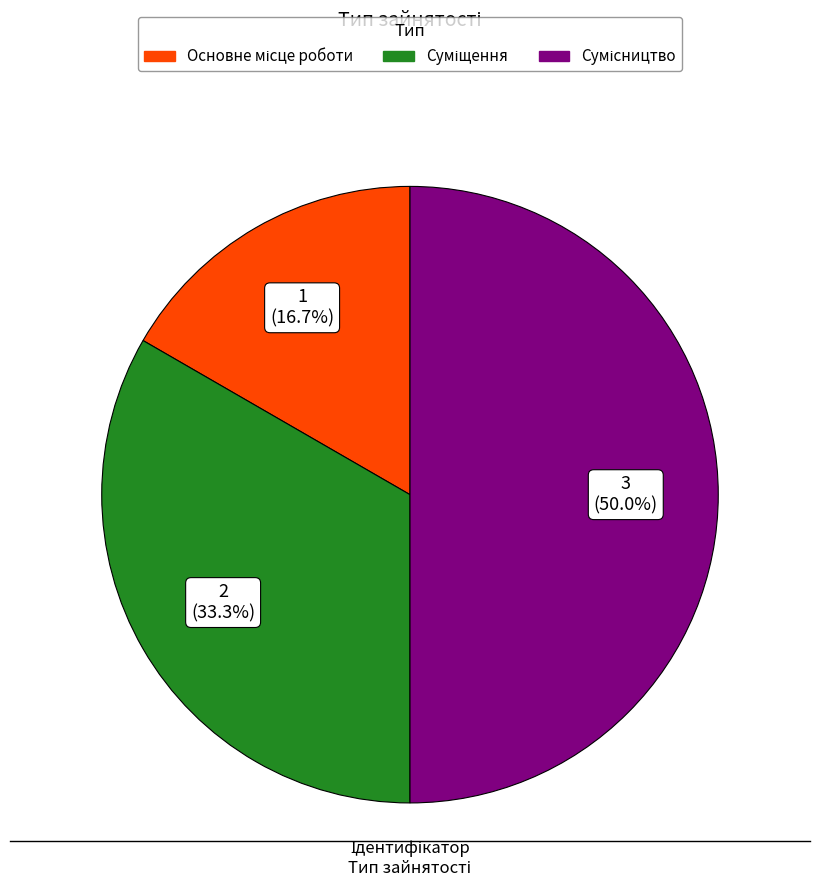

Combined, what portion of the pie is Суміщення and Сумісництво?

83.3%